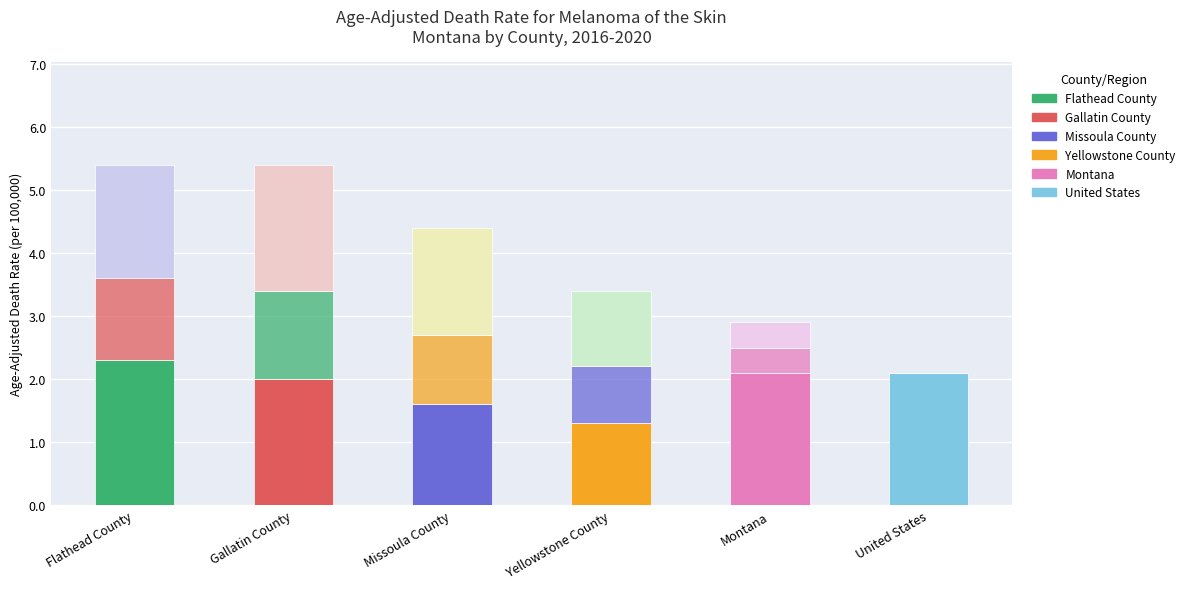

How many categories are shown in the chart?

6